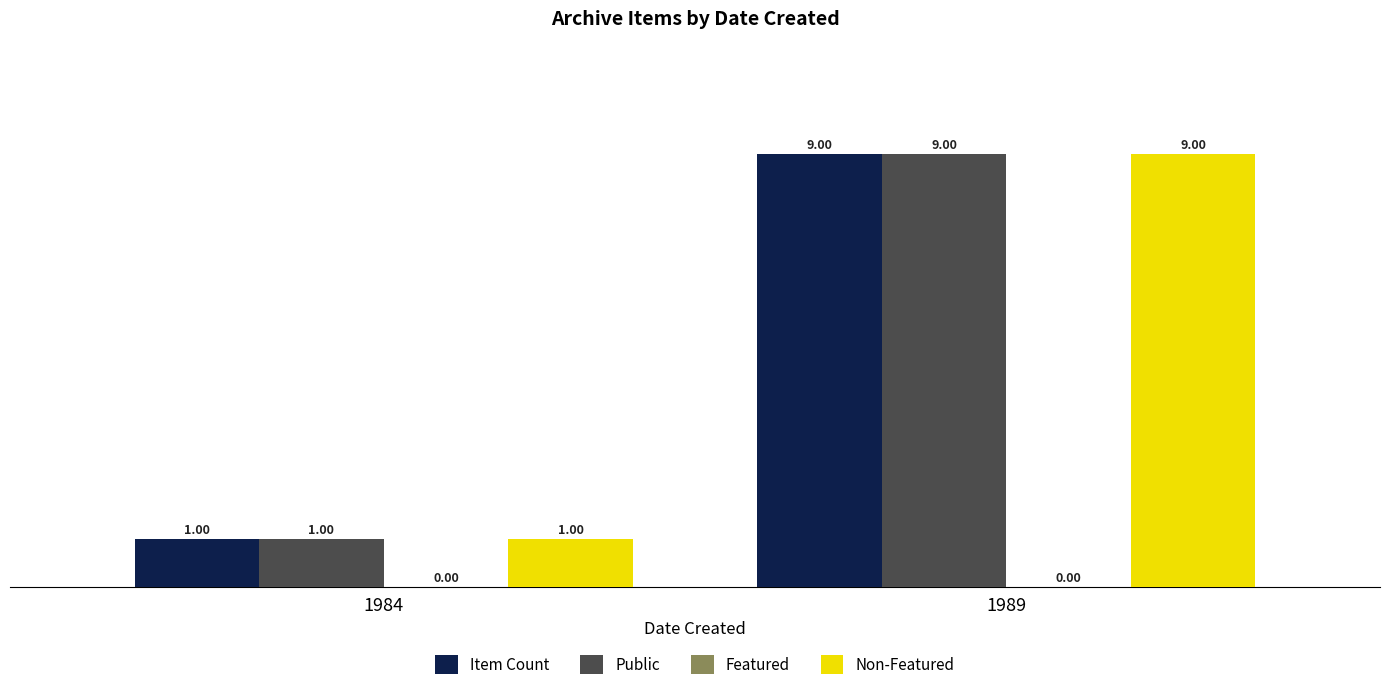

Rank the categories by Item Count value from highest to lowest.

1989, 1984